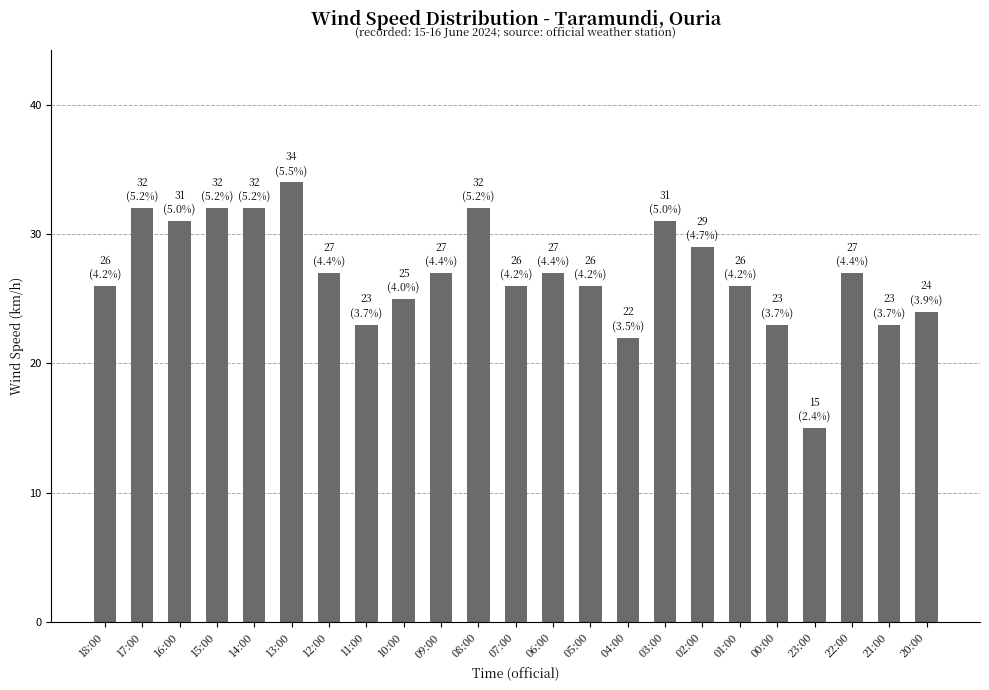

What is the label of the 22nd bar from the right?

17:00